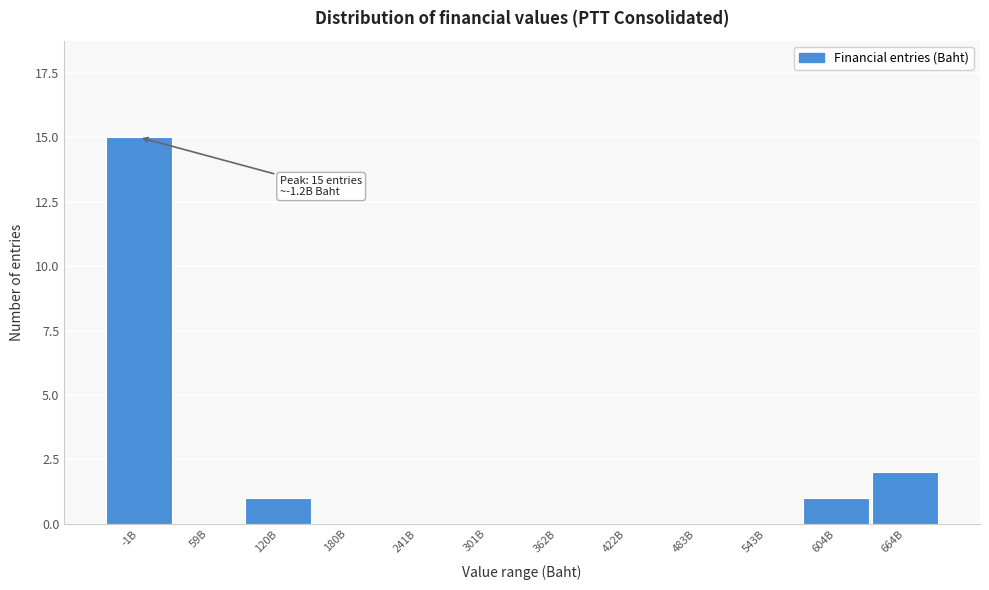

Reading left to right, transcribe all the data shown in this chart.

-1B=15	59B=0	120B=1	180B=0	241B=0	301B=0	362B=0	422B=0	483B=0	543B=0	604B=1	664B=2